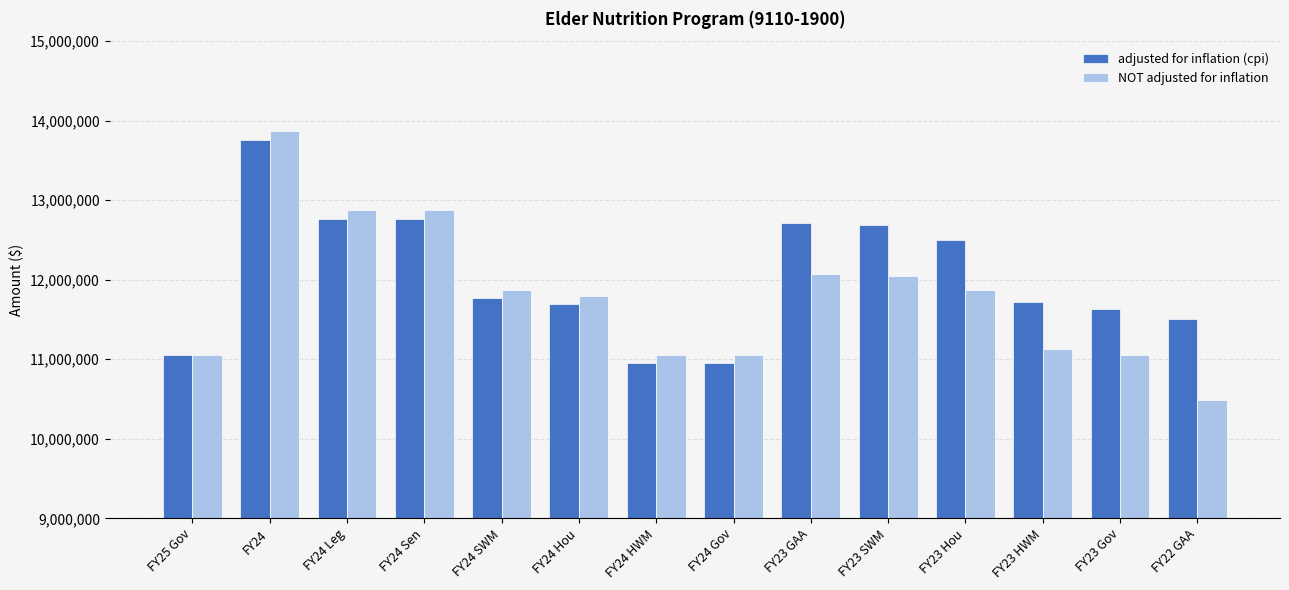

How many distinct data groups are displayed?

2